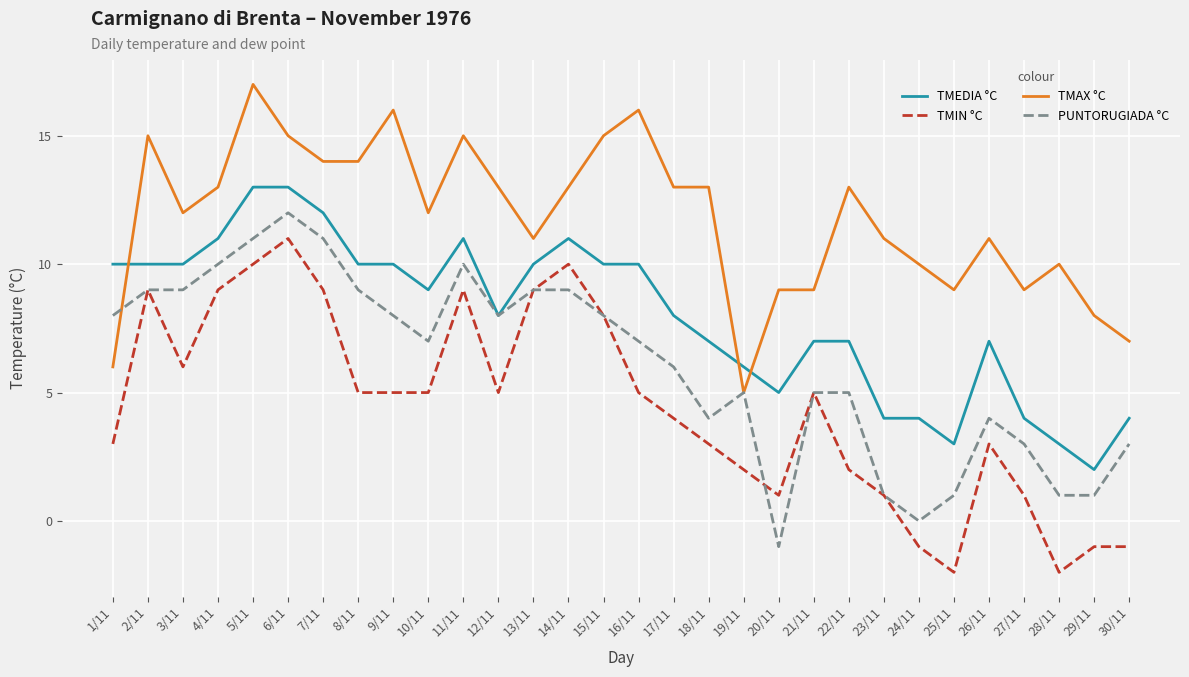

The value of TMEDIA °C at 2/11 is 10. True or false?

True